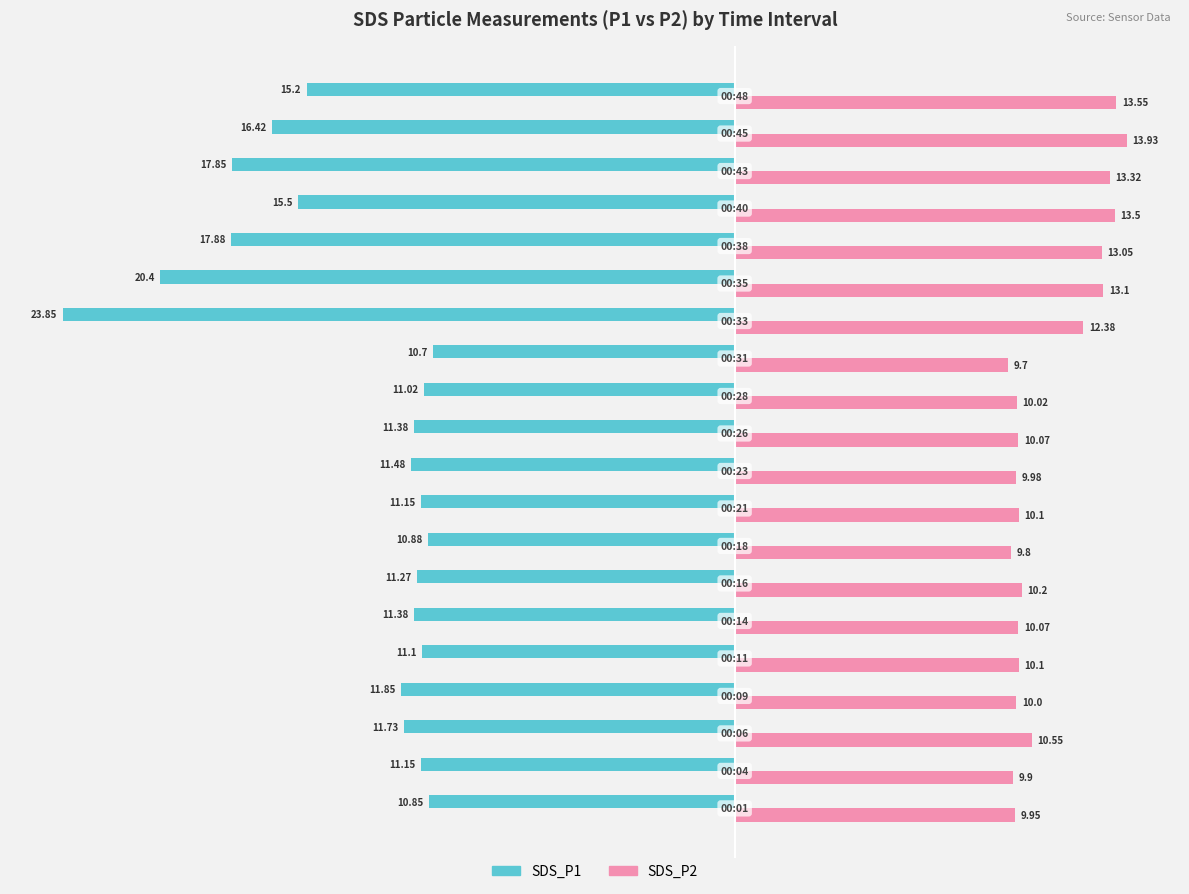

What is the average value of the SDS_P1 series?

-13.7